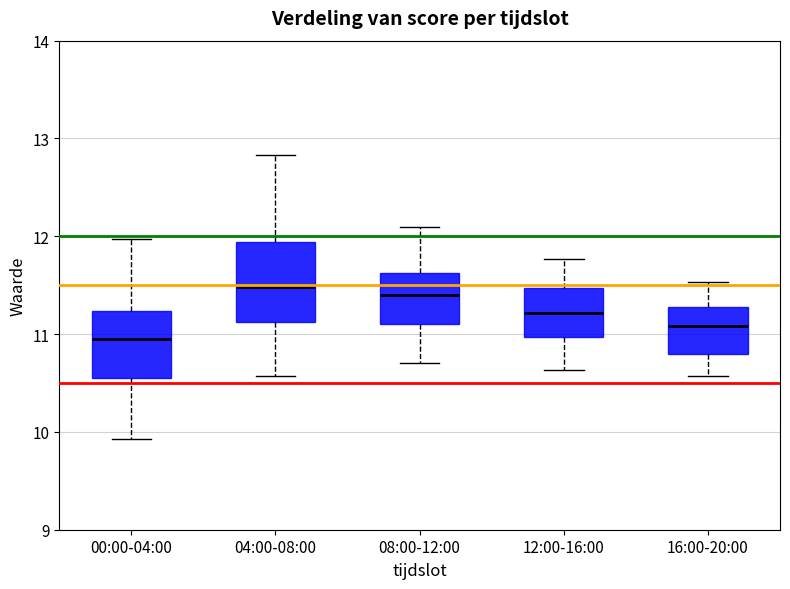

Reading left to right, transcribe this box plot: for each box, give where its median line is, the range the box spans, and where its two whiskers end, as read against the y-axis. The values are not printed on the chart, so give them approximately, as read against the axis.

00:00-04:00: median 11.0, box 10.6 to 11.2, whiskers 9.9 to 12.0
04:00-08:00: median 11.5, box 11.1 to 11.9, whiskers 10.6 to 12.8
08:00-12:00: median 11.4, box 11.1 to 11.6, whiskers 10.7 to 12.1
12:00-16:00: median 11.2, box 11.0 to 11.5, whiskers 10.6 to 11.8
16:00-20:00: median 11.1, box 10.8 to 11.3, whiskers 10.6 to 11.5